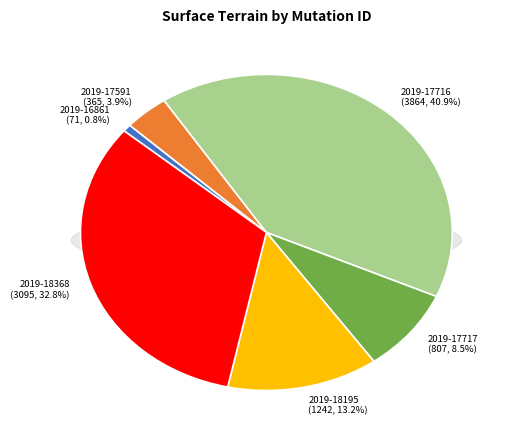

Count the number of slices in the pie.

6